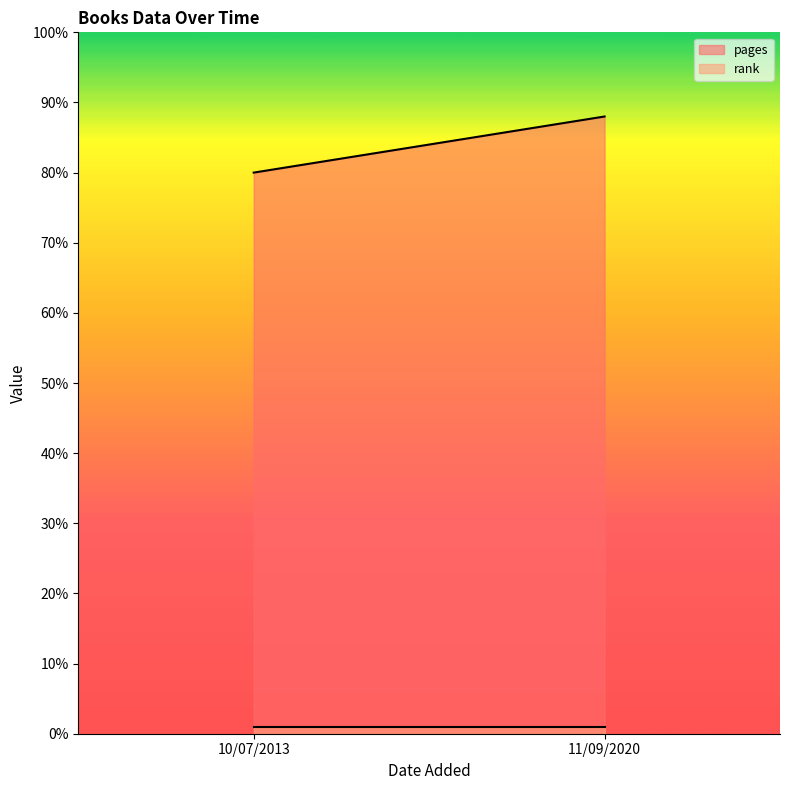

What is the approximate value of pages at 11/09/2020?

88